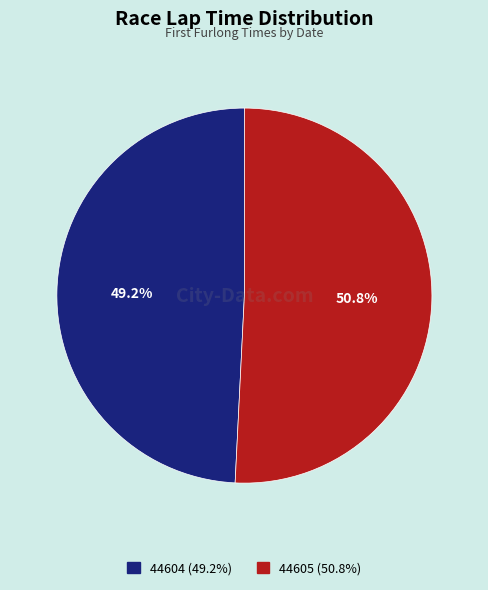

What percentage is the 44604 slice, to the nearest percent?

49%